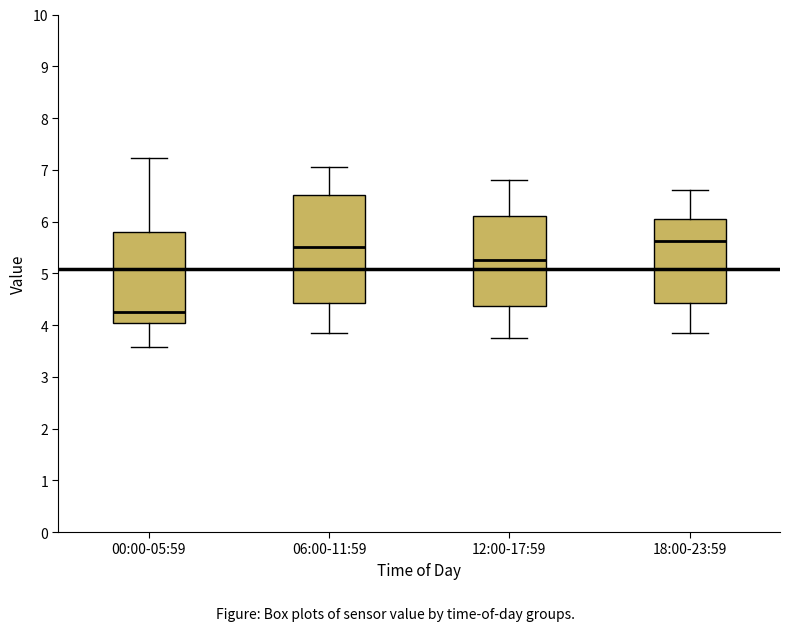

Which box has the lowest median line?

00:00-05:59